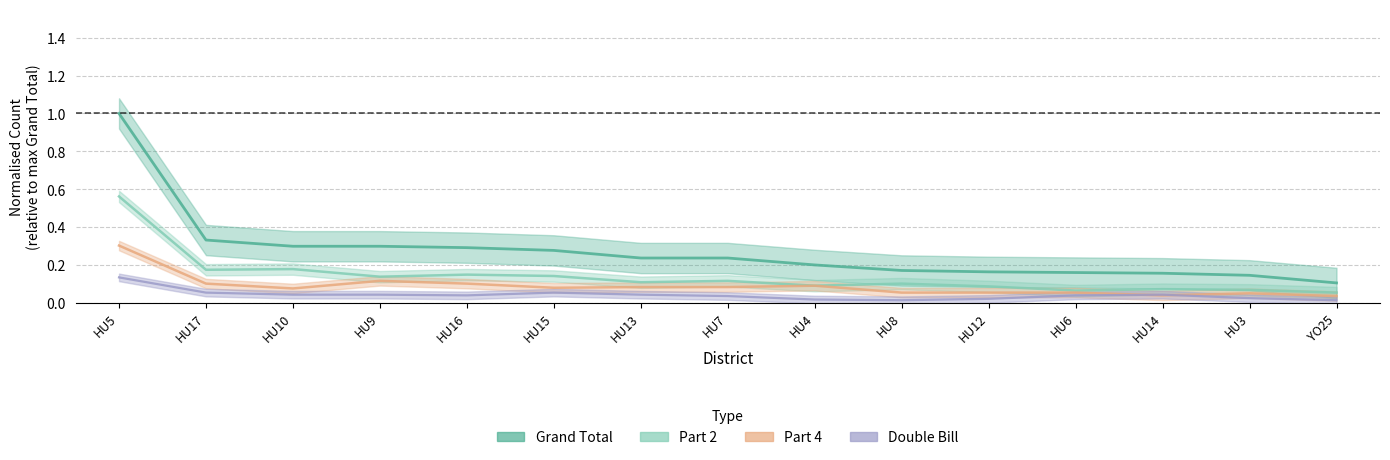

What is the total value across all series at YO25?

0.2